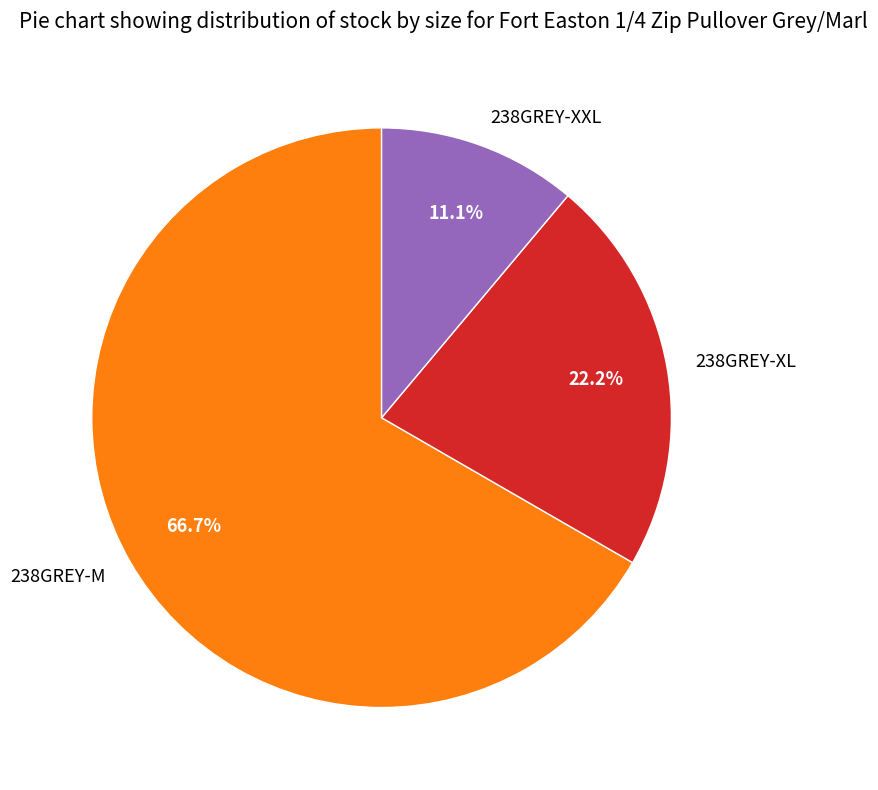

Combined, do 238GREY-XXL and 238GREY-XL account for over 50%?

No